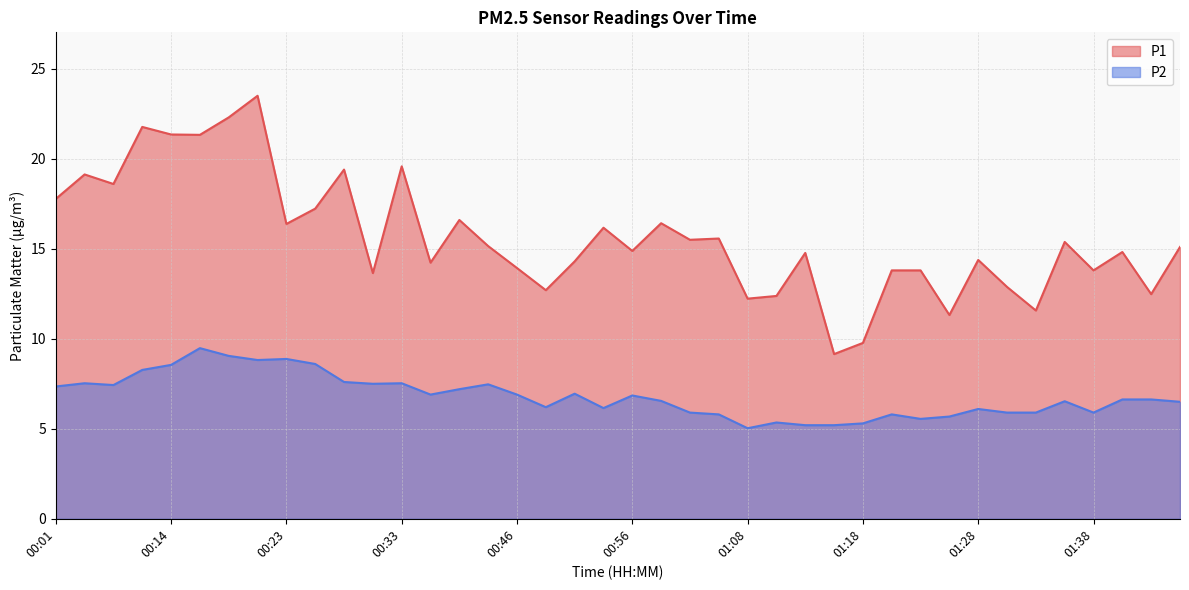

At 00:28, list the series in order from smallest to largest.

P2, P1